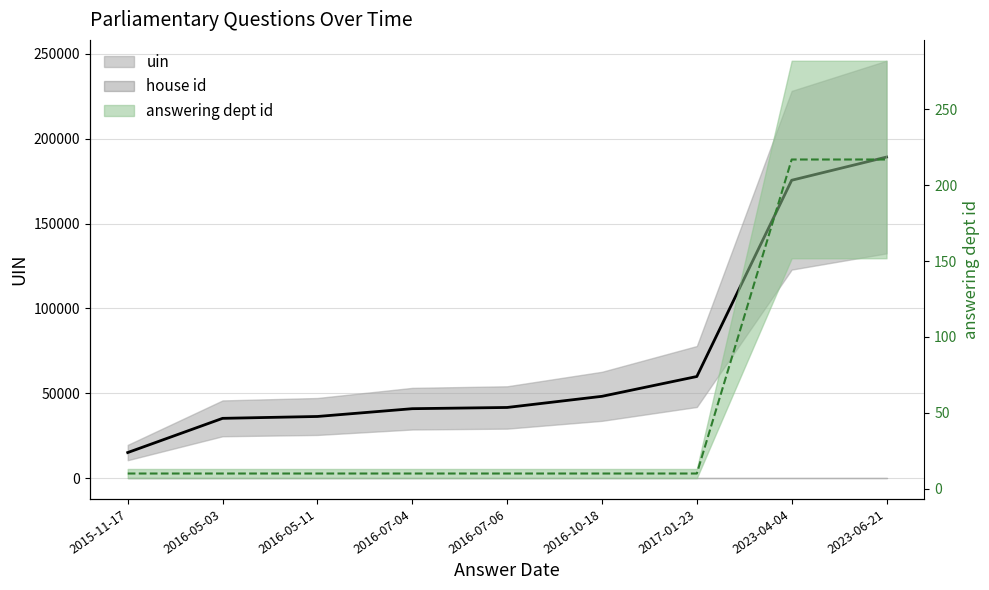

How many categories are shown in the chart?

9